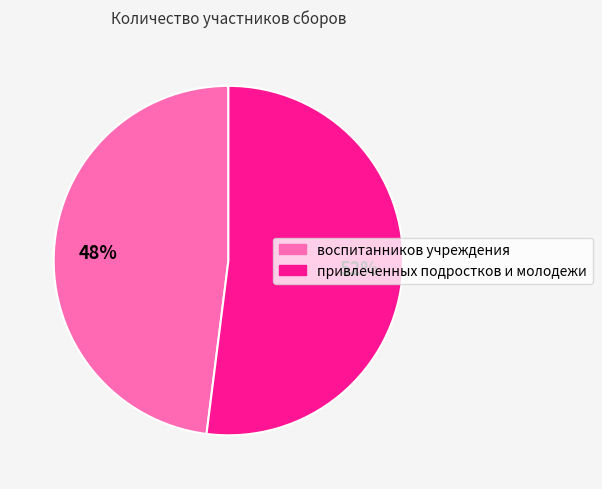

To the nearest percent, what is the combined percentage of воспитанников учреждения and привлеченных подростков и молодежи?

100%